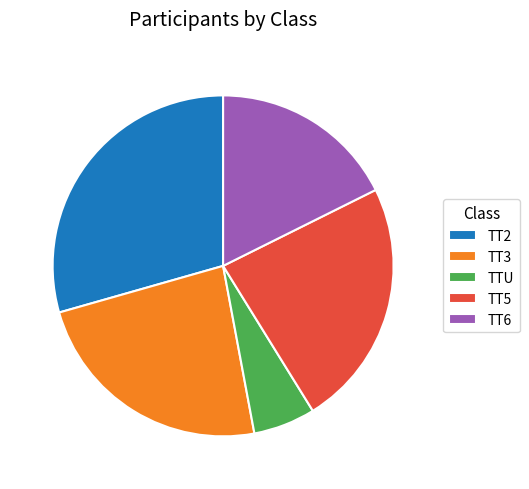

Does TT2 represent more than half of the total?

No